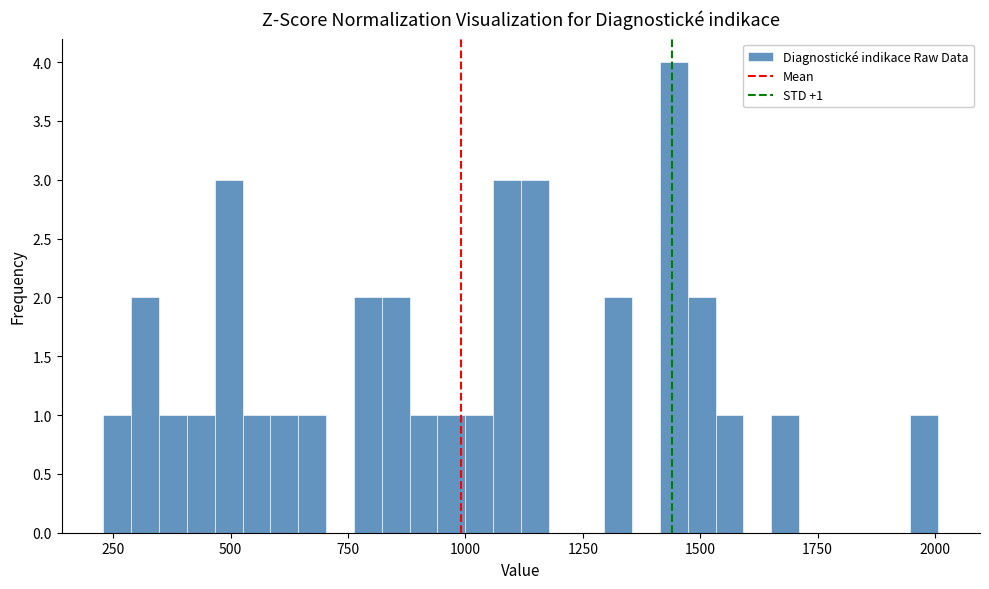

Around what value on the x-axis is the tallest bar? Give the approximate position of its centre, as read against the axis.

1450